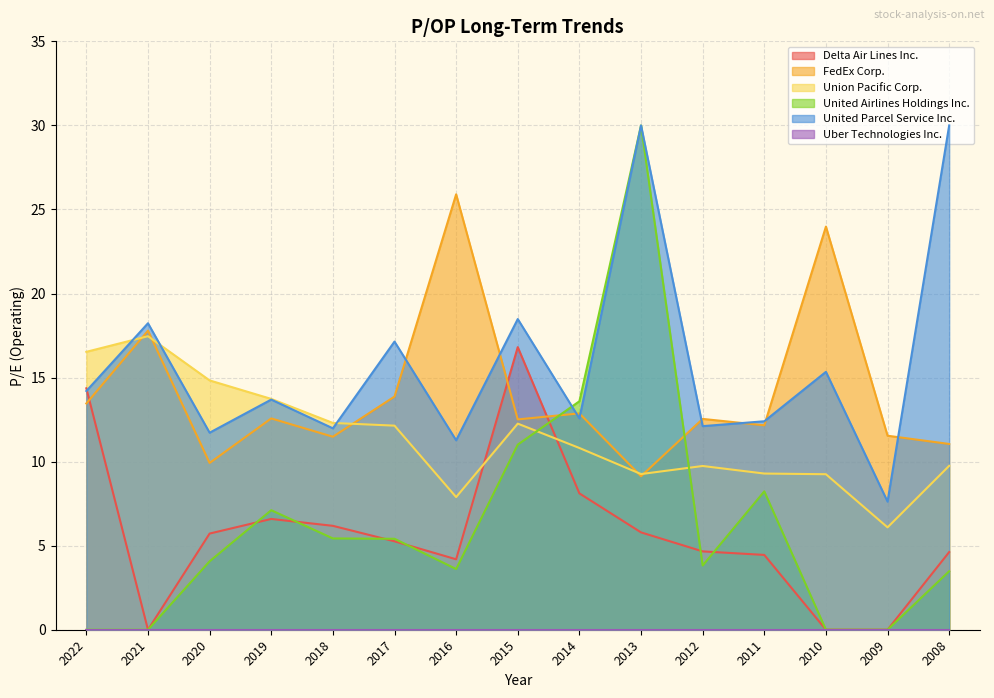

Which has a higher value, 2020 or 2022?

2022